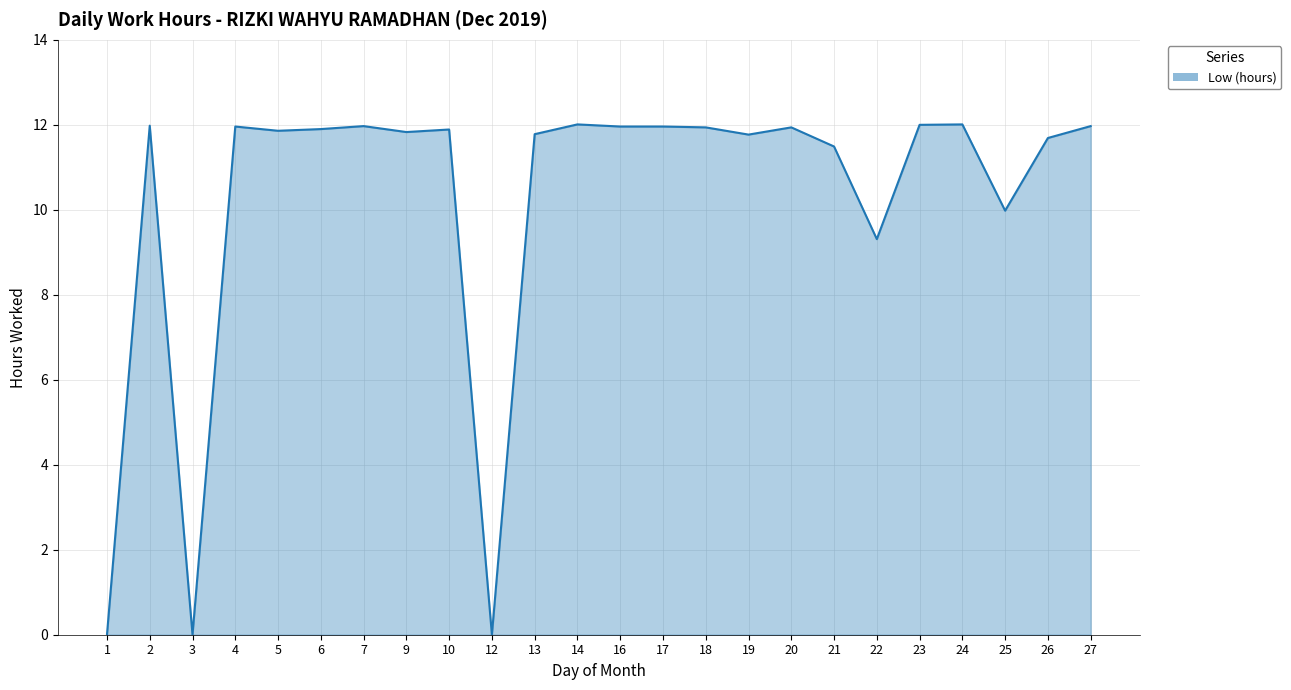

Which has a higher value, 1 or 12?

1